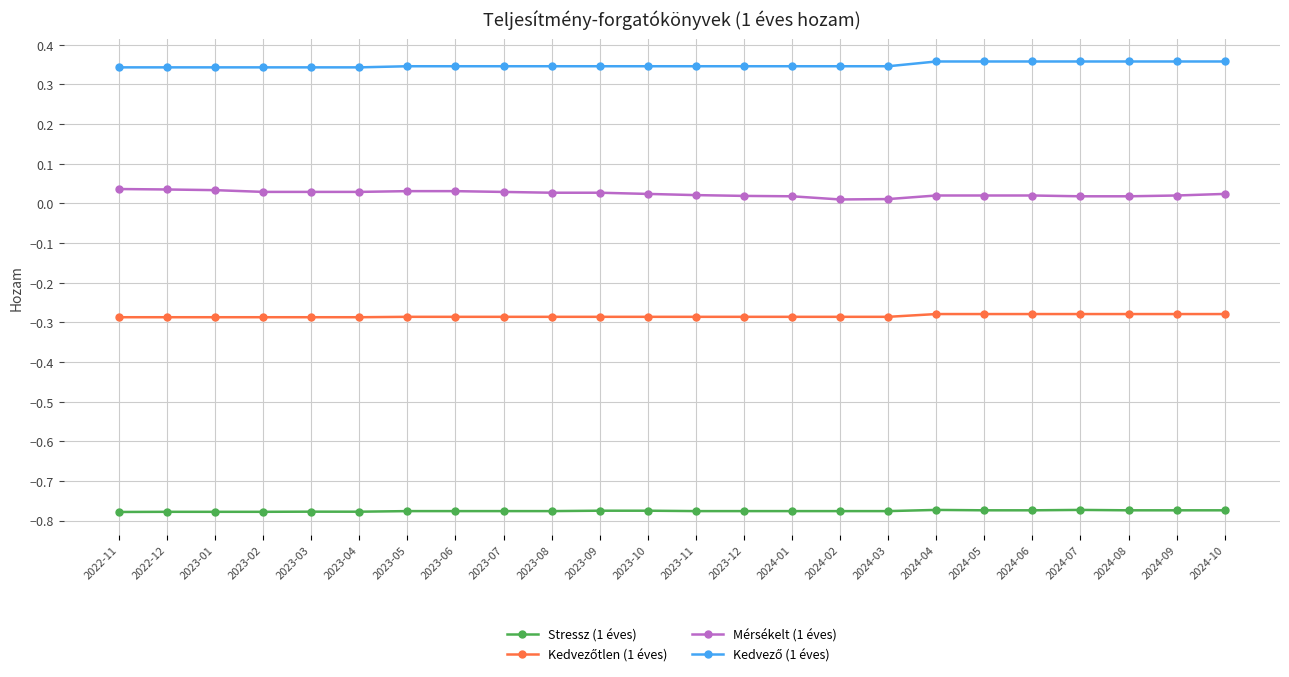

True or false: Mérsékelt (1 éves) and Stressz (1 éves) cross at least once.

False